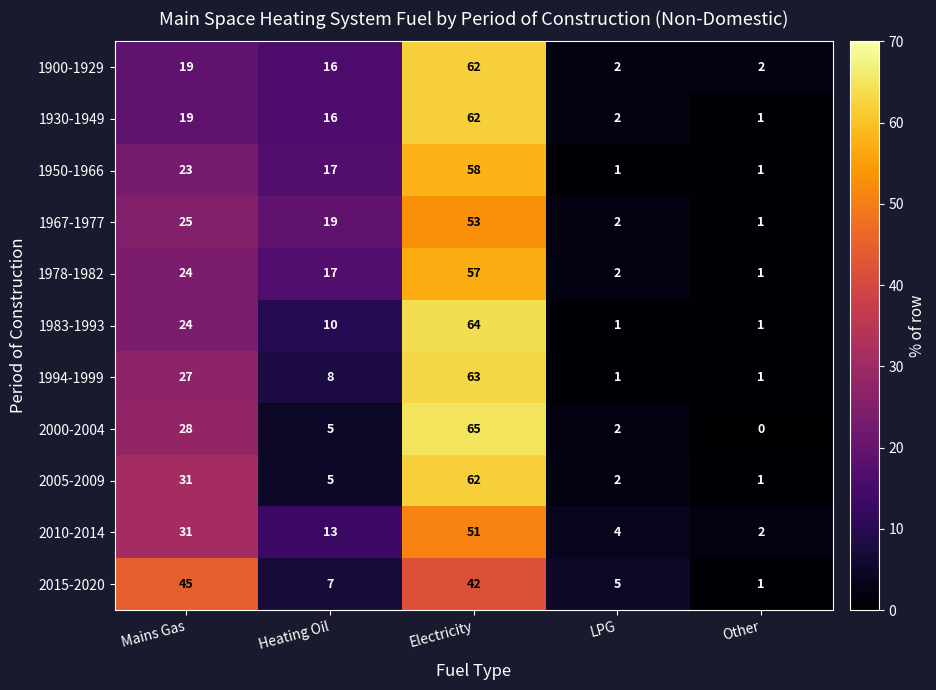

Is it true that 1978-1982 equals 85 at Electricity?

False